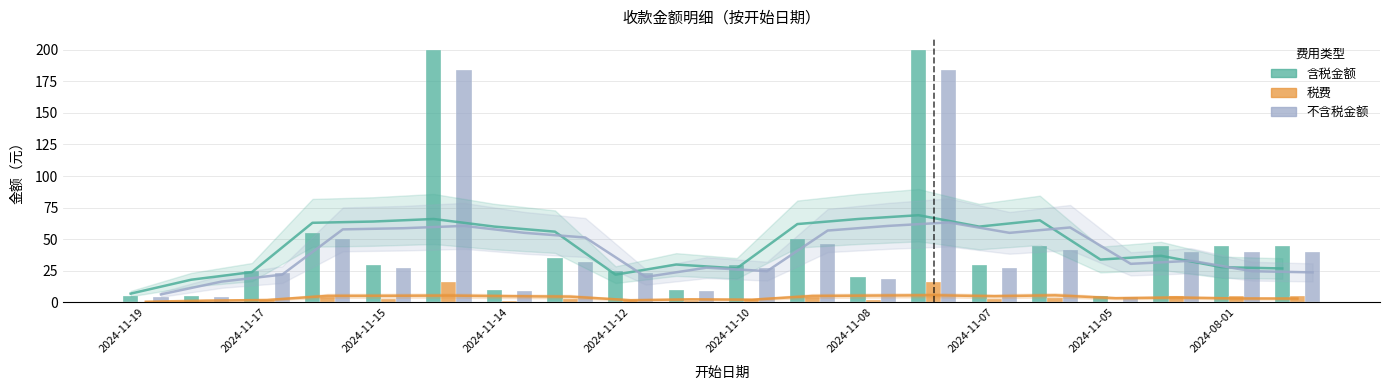

At which label does 税费 reach its minimum?

2024-11-19